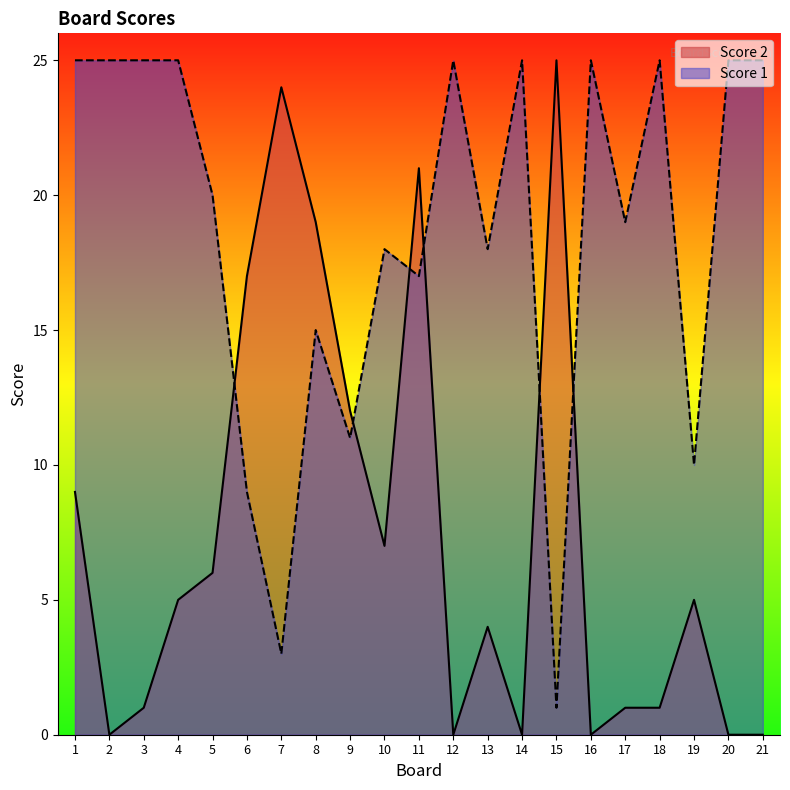

How many data points in Score 2 are above 5?

9